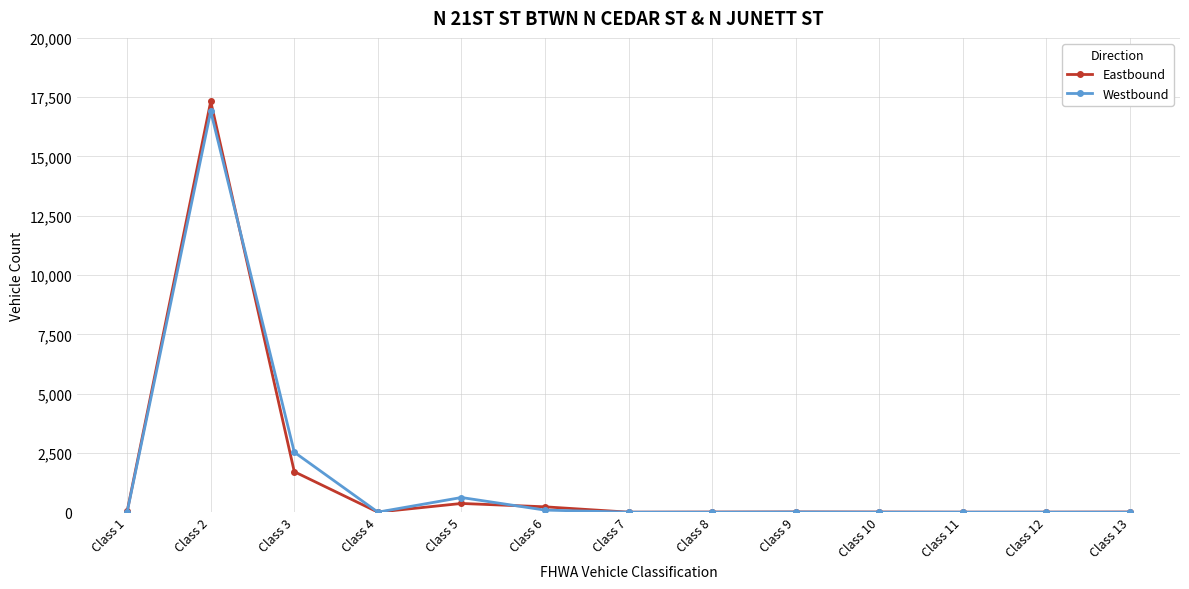

Which series has the largest range (max minus min)?

Eastbound